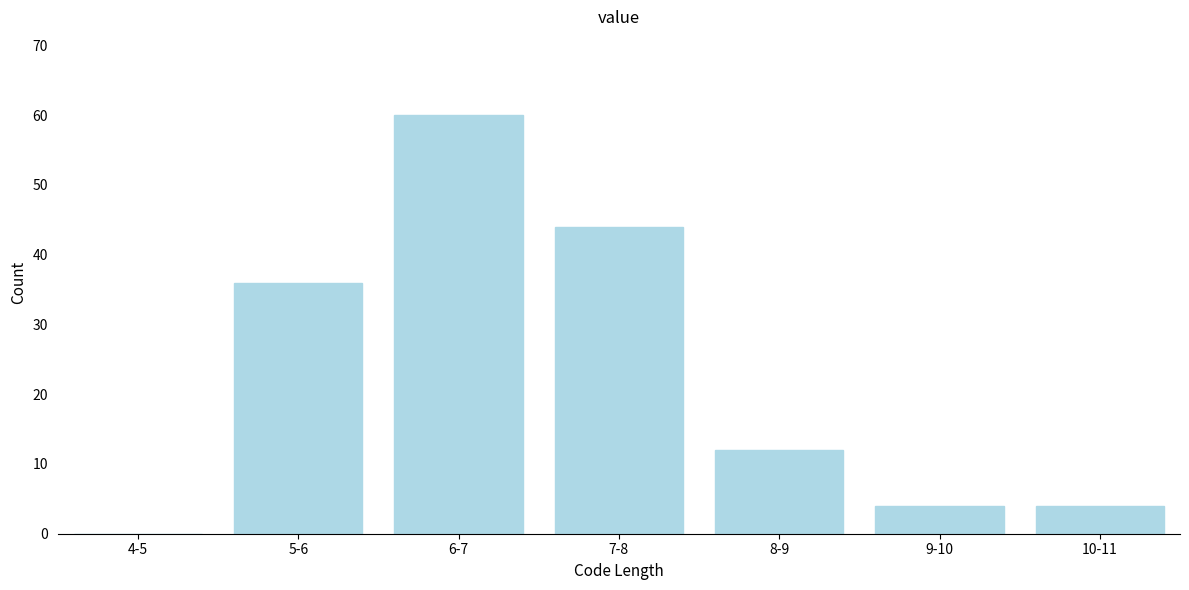

Reading right to left, transcribe all the data shown in this chart.

10-11=4	9-10=4	8-9=12	7-8=44	6-7=60	5-6=36	4-5=0